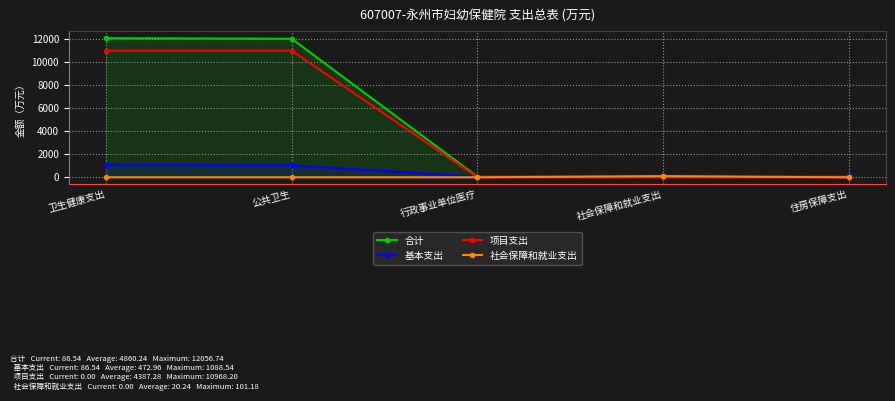

True or false: 合计 has a value of 163.6 at 社会保障和就业支出.

False